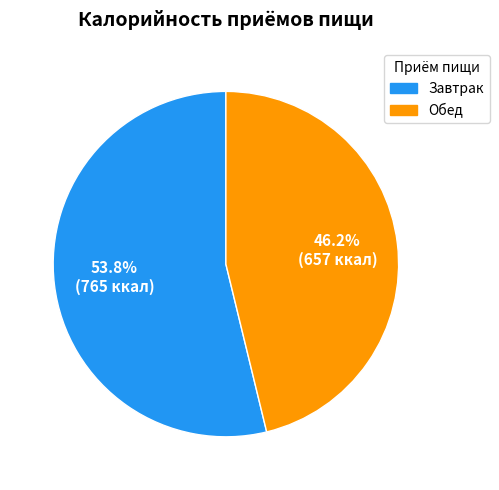

Which category accounts for the majority?

Завтрак